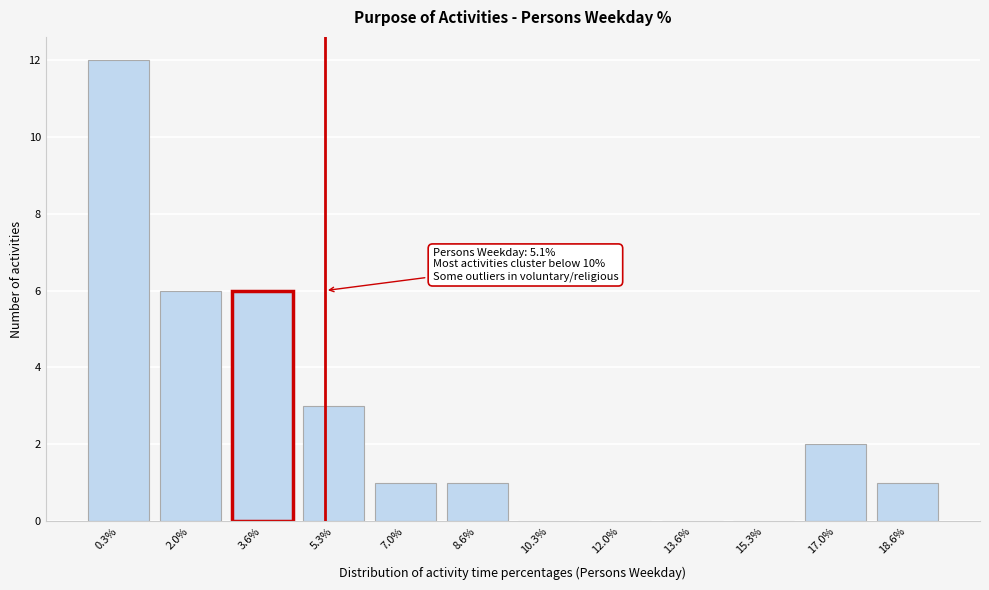

Reading left to right, extract all data points from this chart.

0.3%=12	2.0%=6	3.6%=6	5.3%=3	7.0%=1	8.6%=1	10.3%=0	12.0%=0	13.6%=0	15.3%=0	17.0%=2	18.6%=1